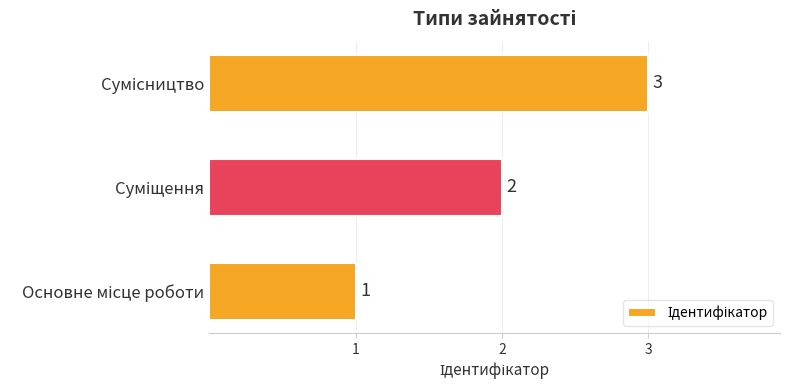

What is the greatest value displayed?

3